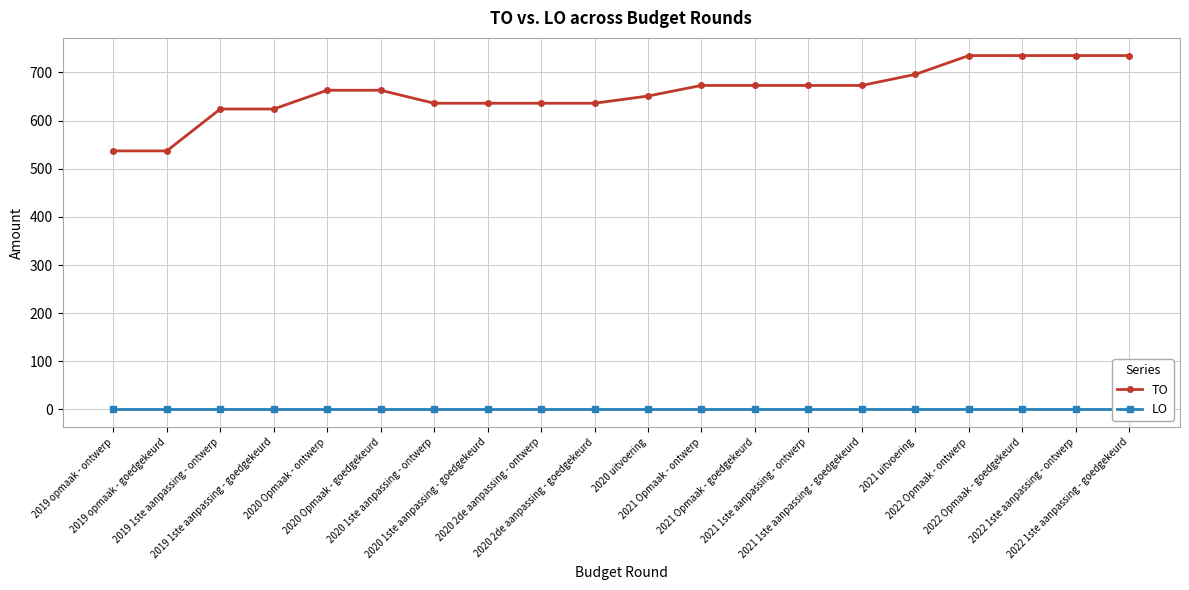

True or false: TO has a value of 209 at 2021 1ste aanpassing - goedgekeurd.

False